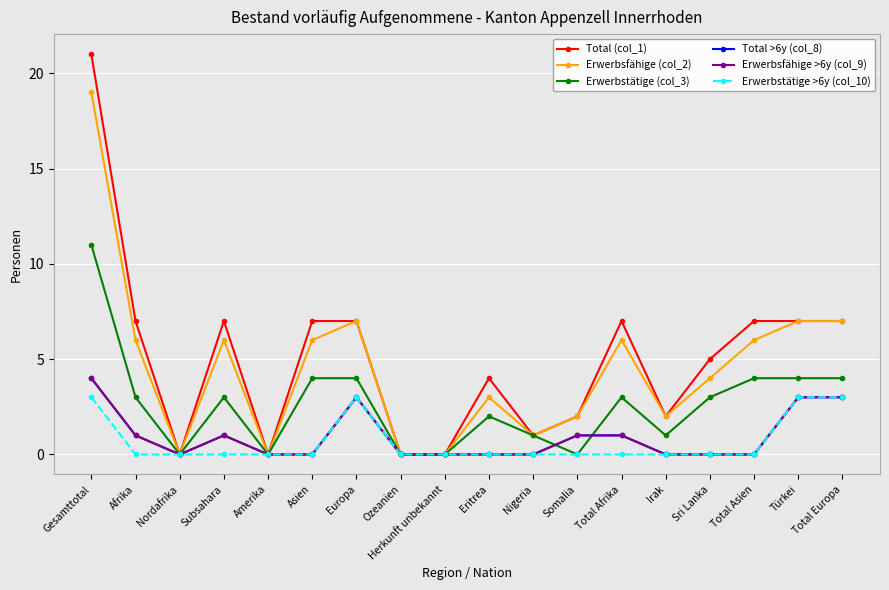

The Erwerbstätige >6y (col_10) series shows 0 at Irak. True or false?

True